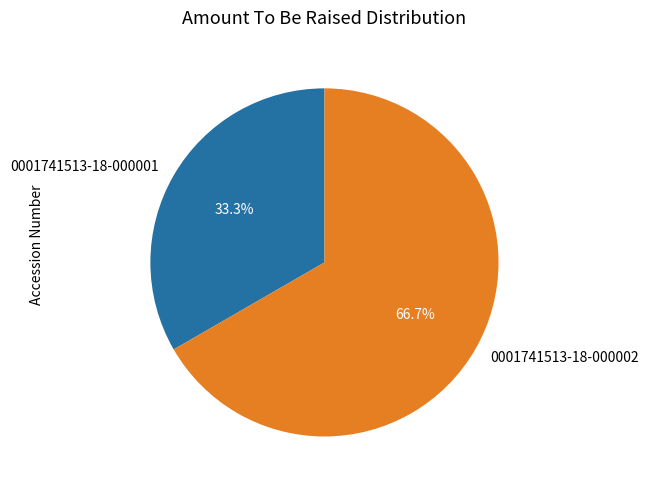

To the nearest percent, what percentage of the pie is 0001741513-18-000001?

33%